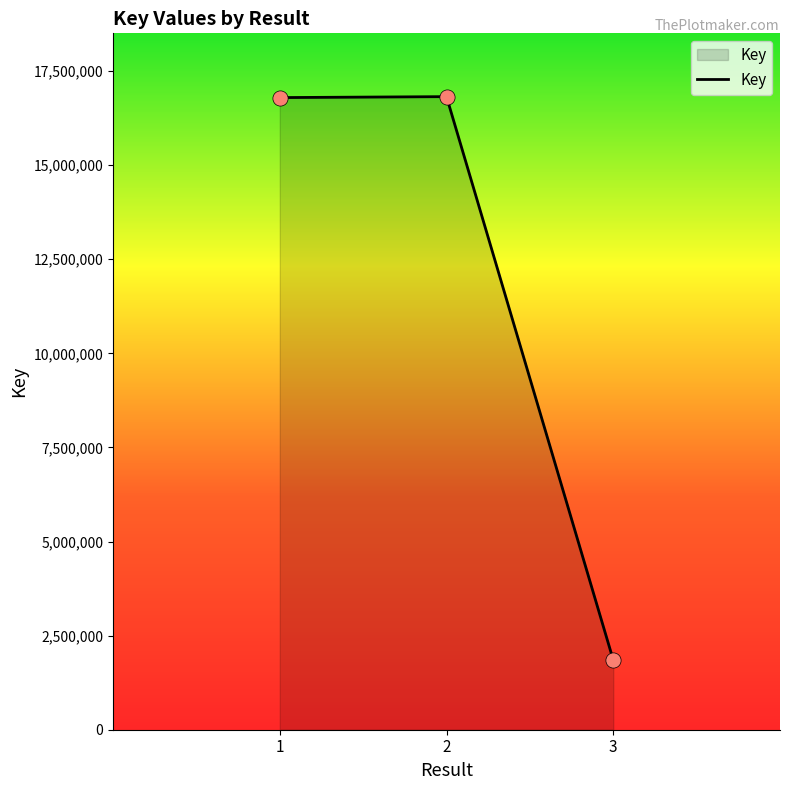

Approximately how many times larger is the value at 1 compared to 2?

1.0